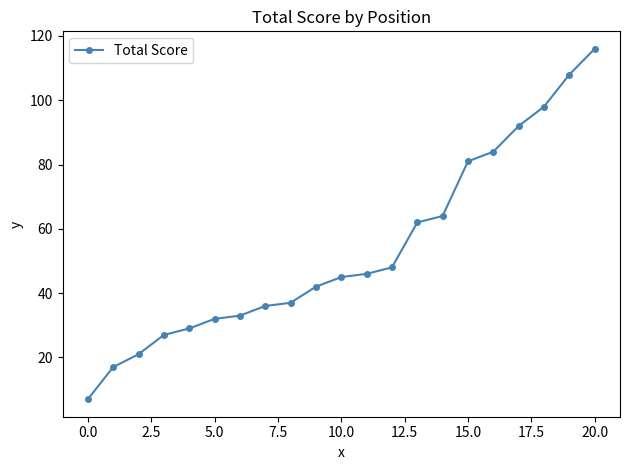

What is the difference between the maximum and second lowest values?

99